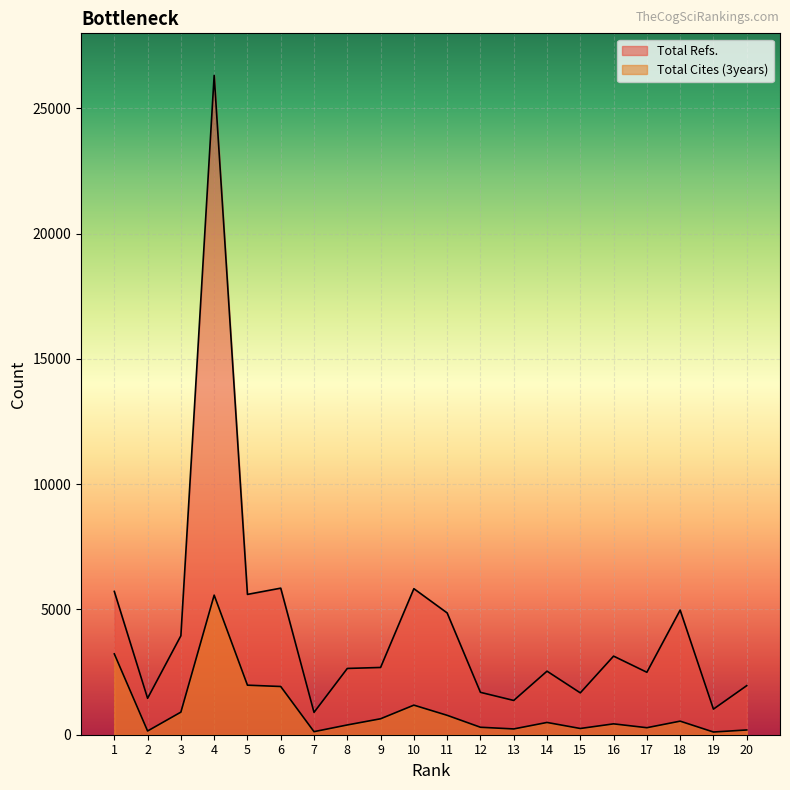

Where does the Total Refs. series first go above 2685?

1